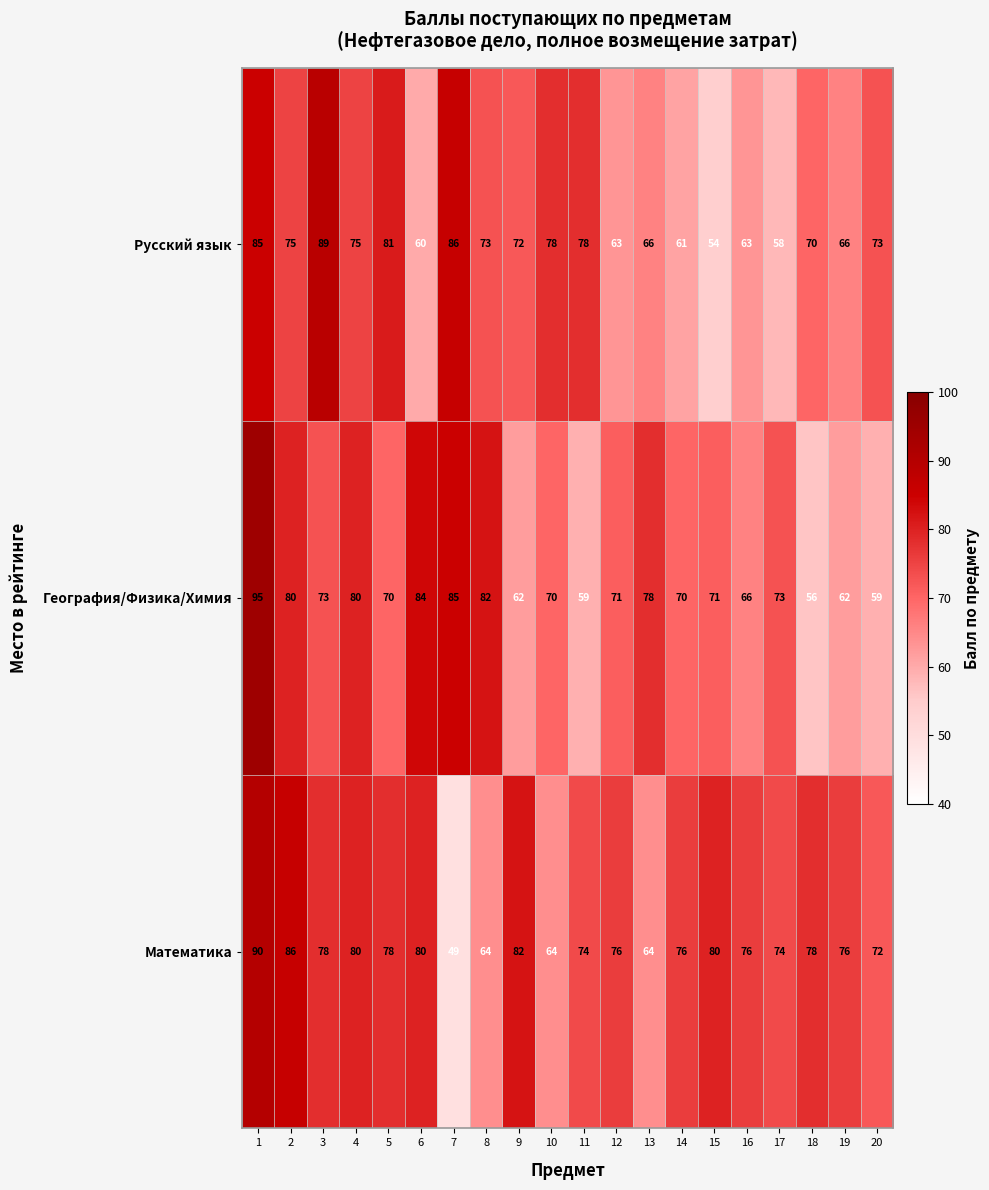

Which category has the lowest value in the География/Физика/Химия series?

18